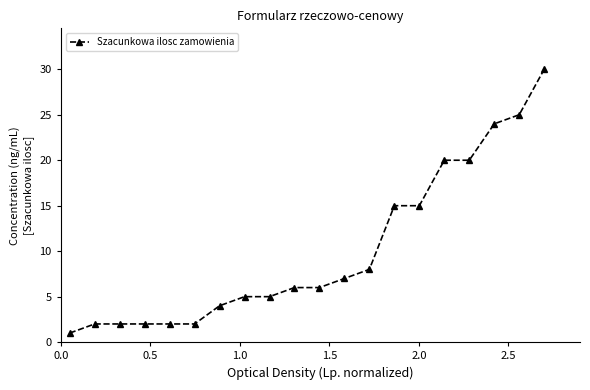

What is the difference between the second highest and second lowest values?

23